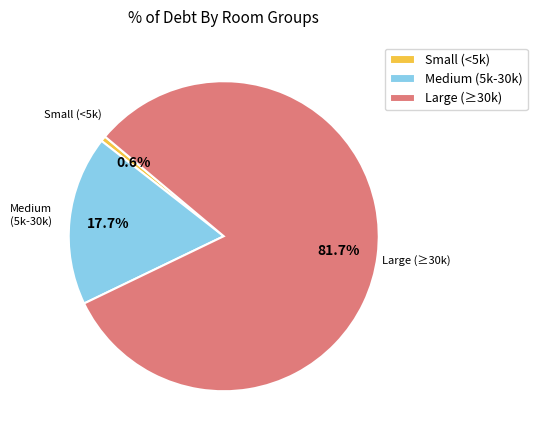

How many slices are in this pie chart?

3